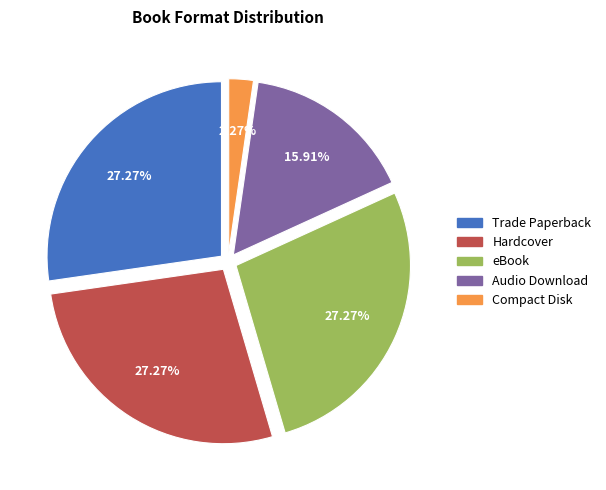

Combined, do Compact Disk and Trade Paperback account for over 50%?

No